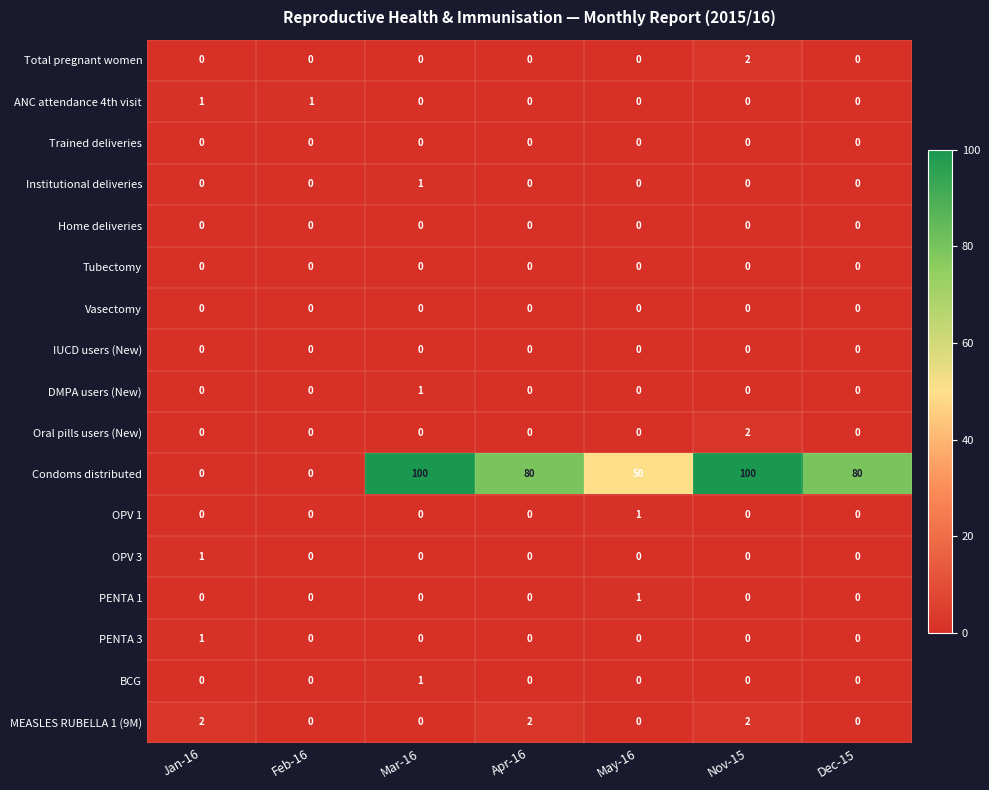

At which category is the sum across all series the highest?

Nov-15